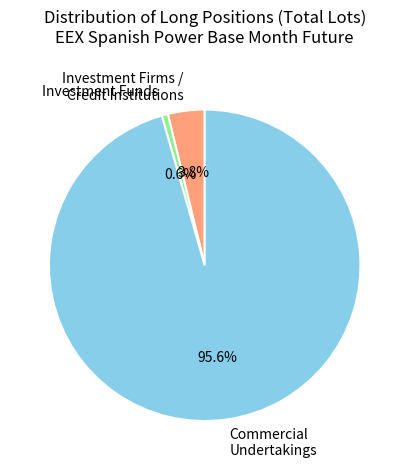

Is there any slice that represents more than half of the pie?

Yes